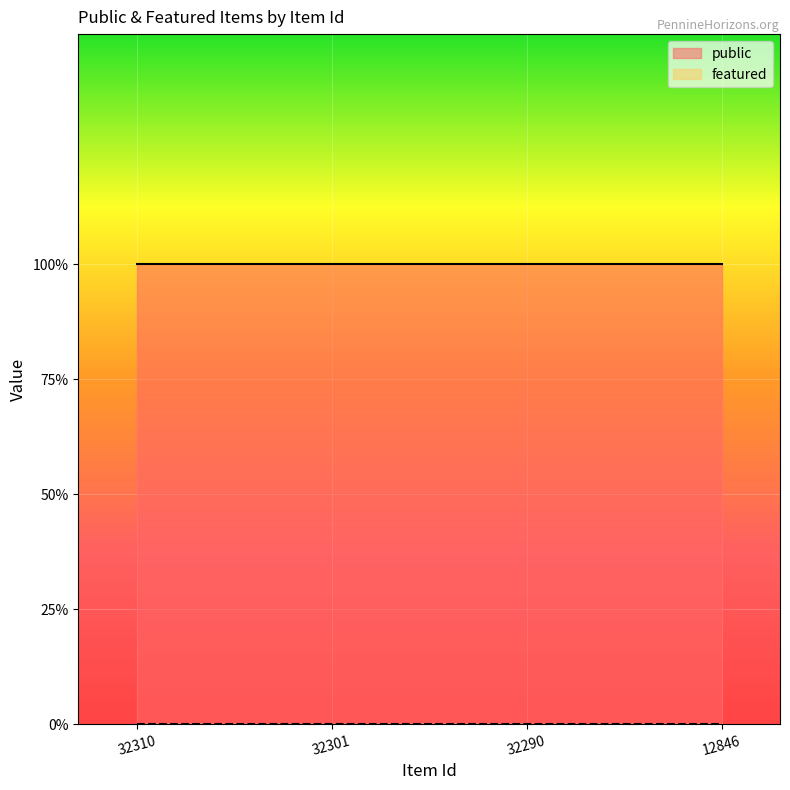

At which category is the sum across all series the highest?

32310